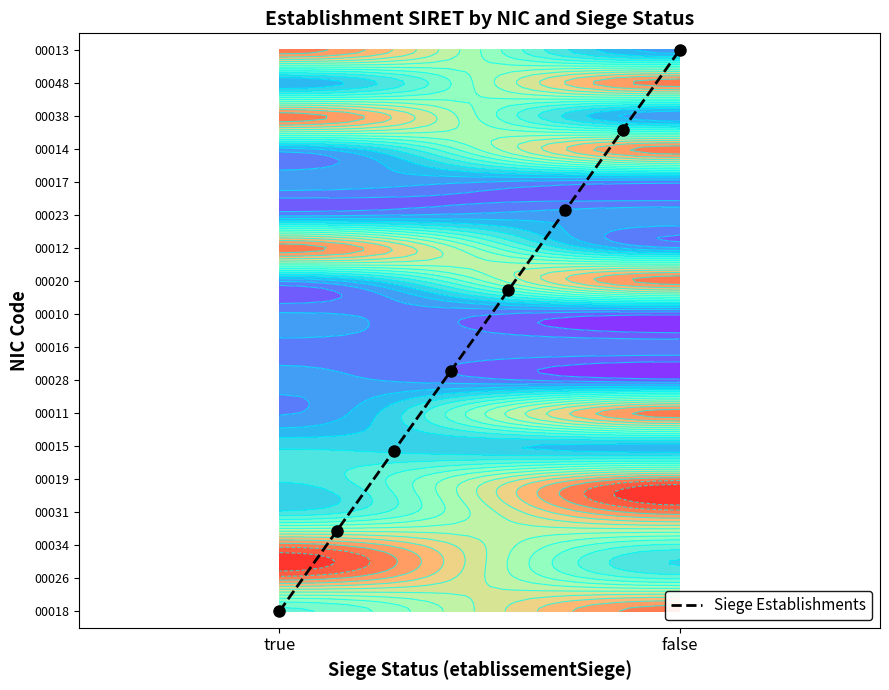

How many series are shown in this chart?

1